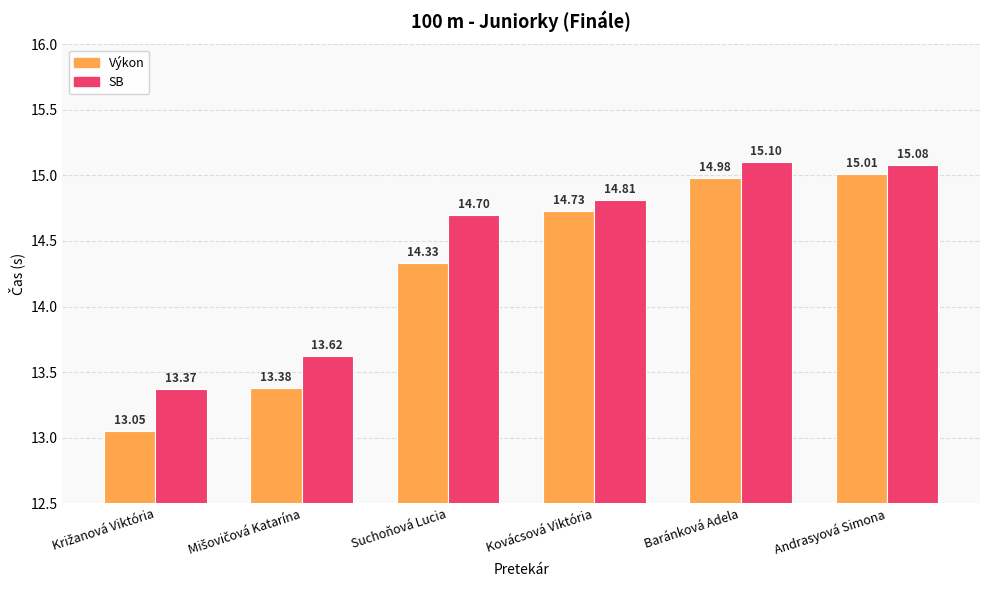

Which label corresponds to the largest value in the chart?

Baránková Adela